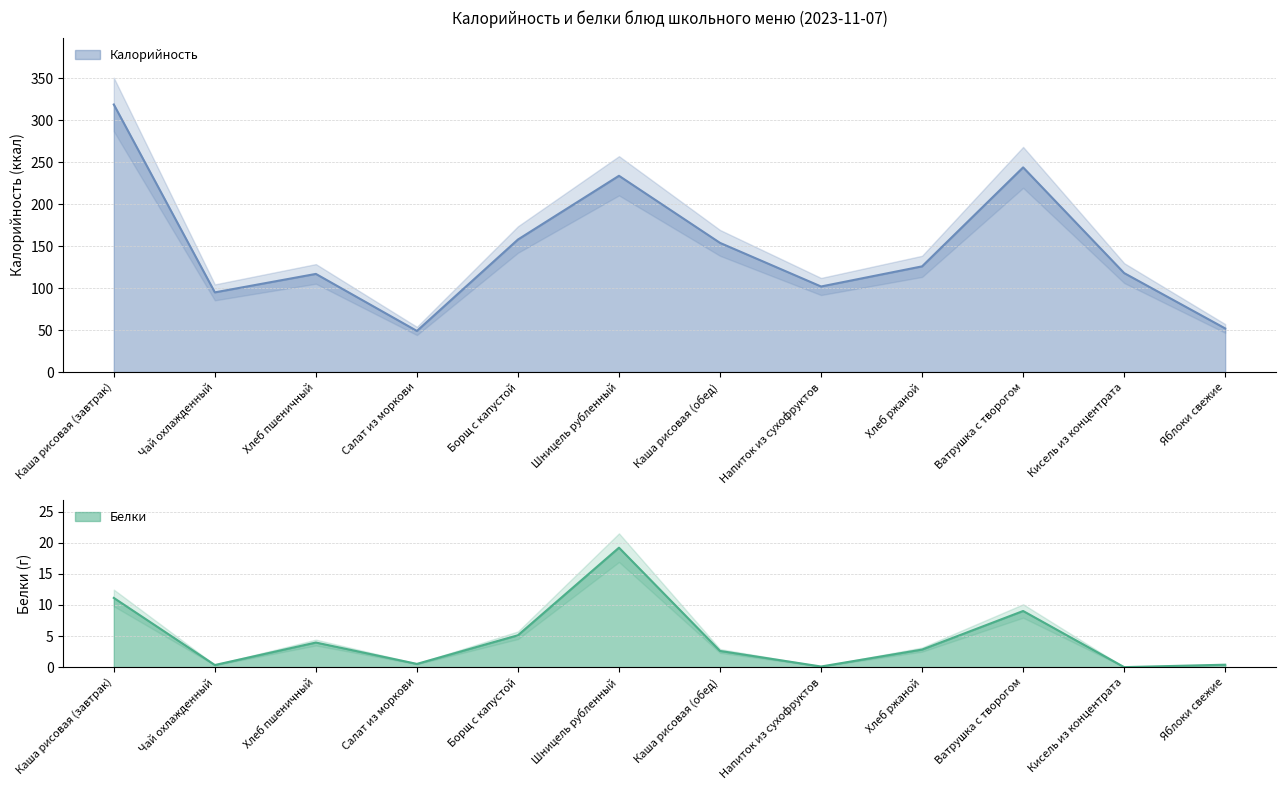

The Белки series shows 13.9 at Ватрушка с творогом. True or false?

False